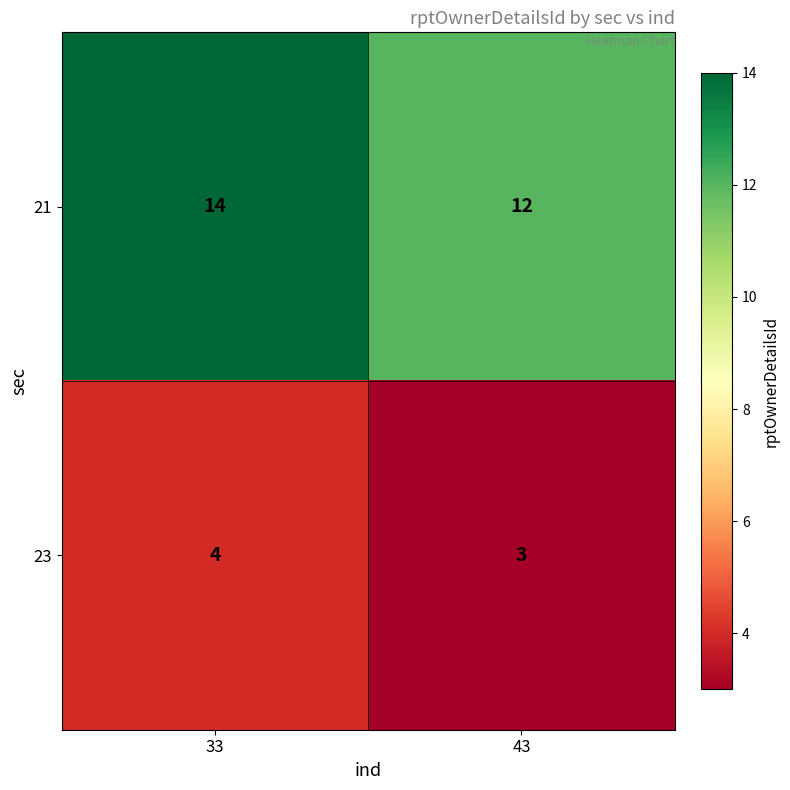

What is the maximum value shown in the chart?

14